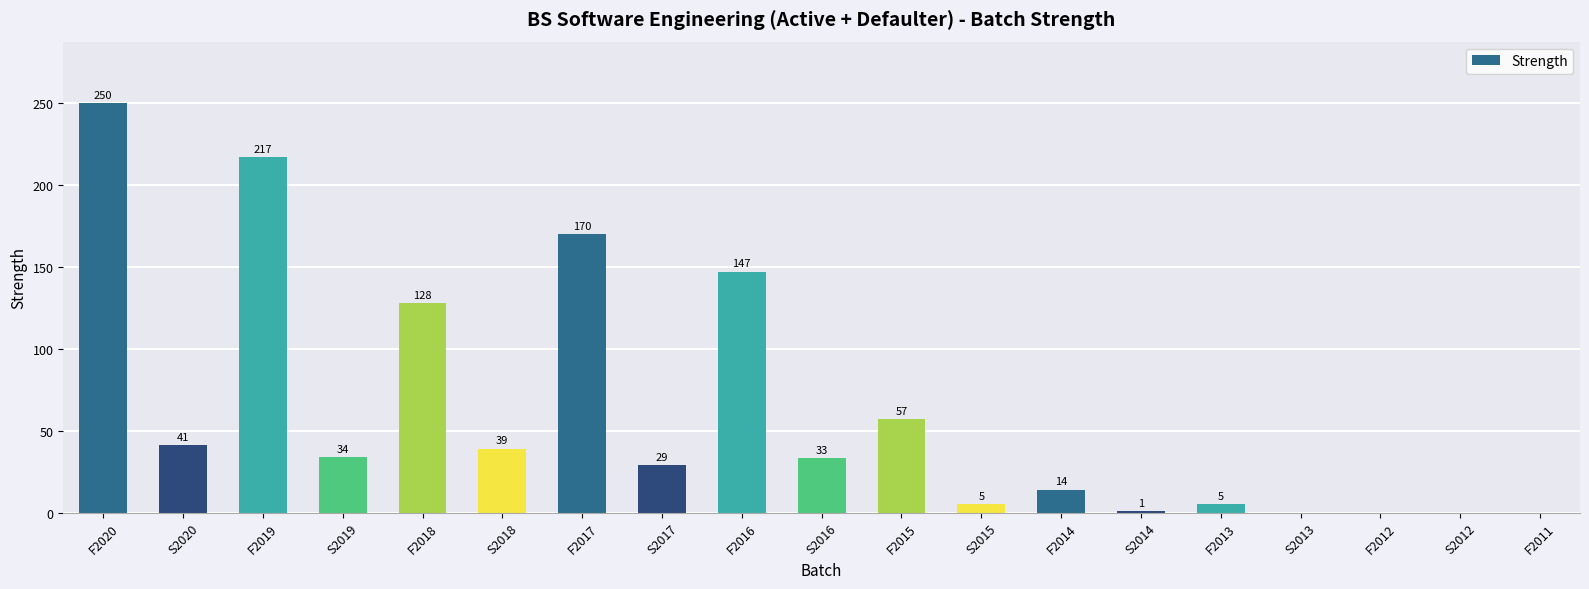

How many categories are shown in the chart?

19